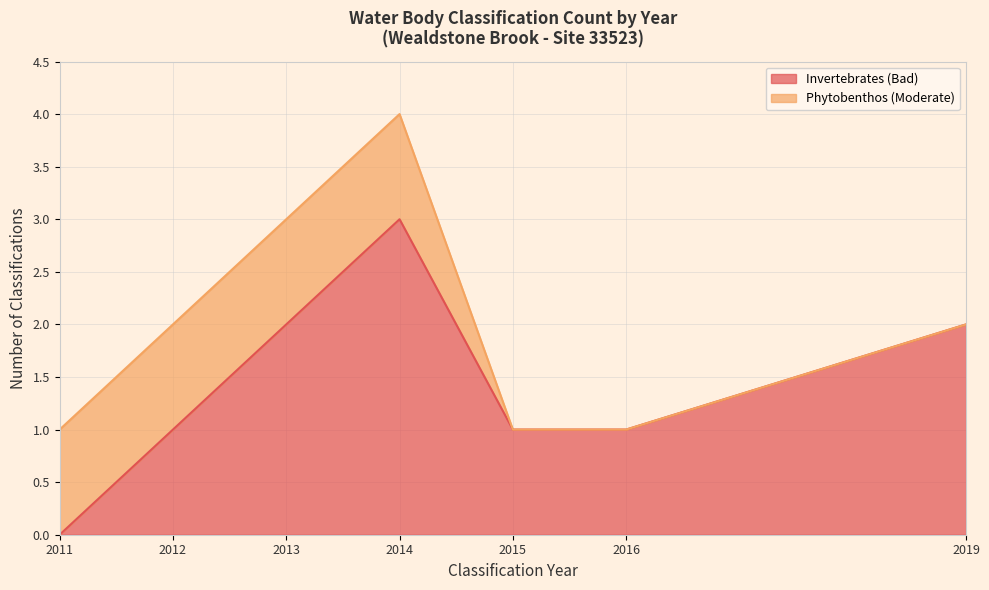

The Invertebrates (Bad) series shows 1 at 2019. True or false?

False